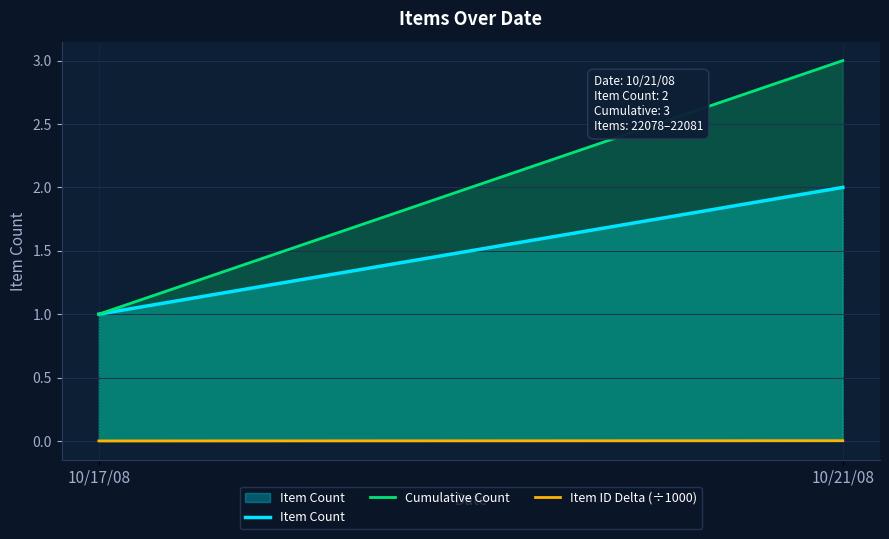

Which series has the largest total across all categories?

Cumulative Count